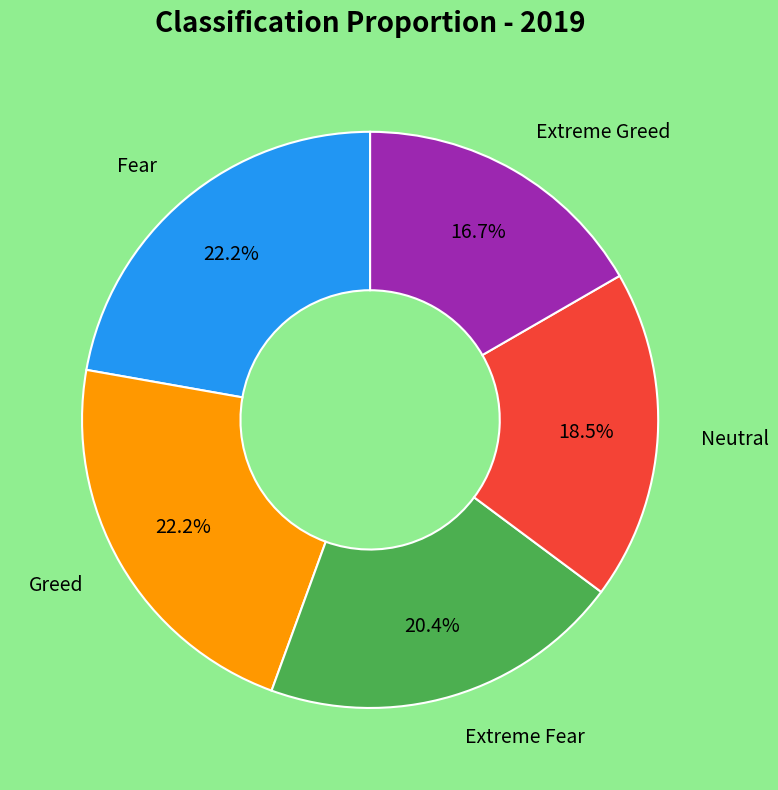

Which has a higher value, Neutral or Extreme Fear?

Extreme Fear